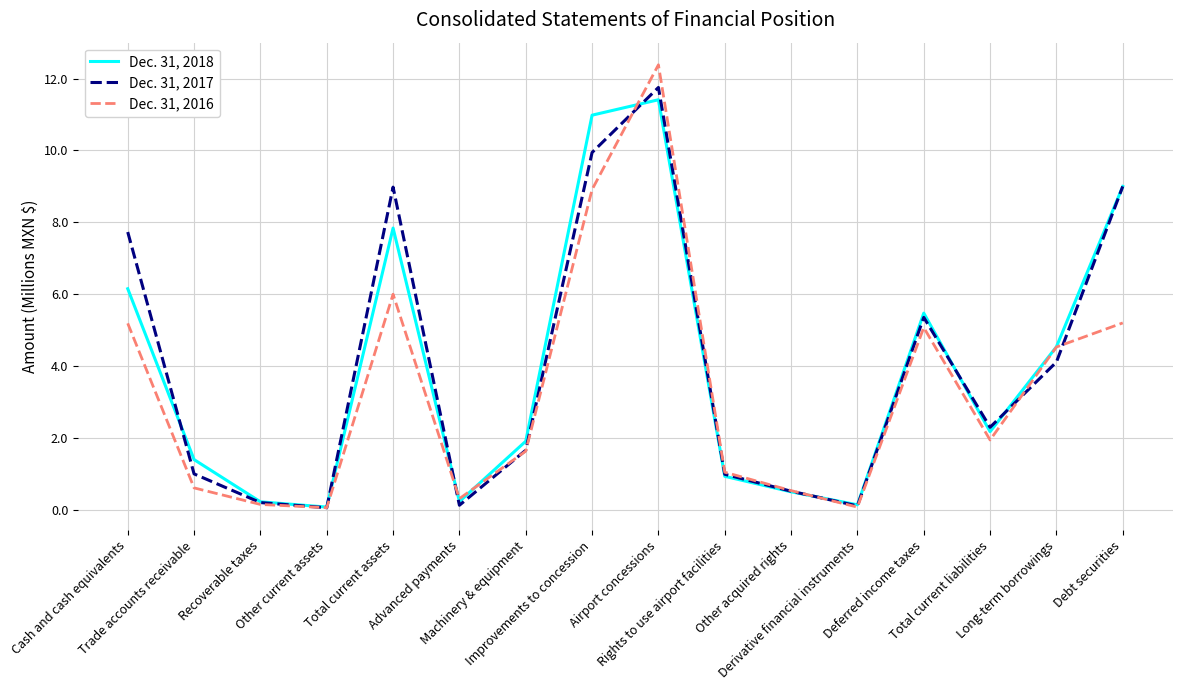

The Dec. 31, 2016 series shows 8.6 at Total current assets. True or false?

False